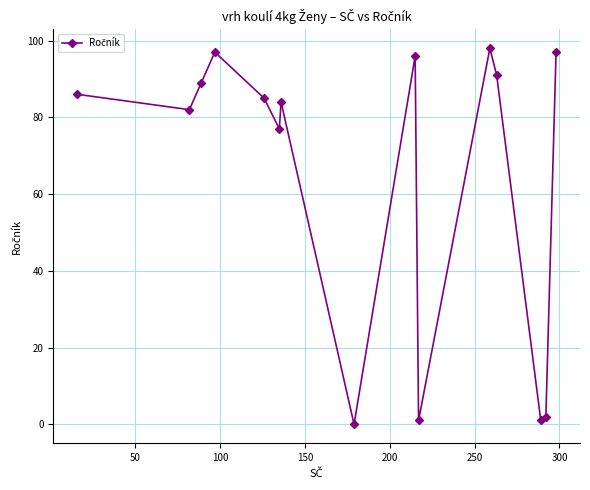

What is the value of the 5th point from the left?

85